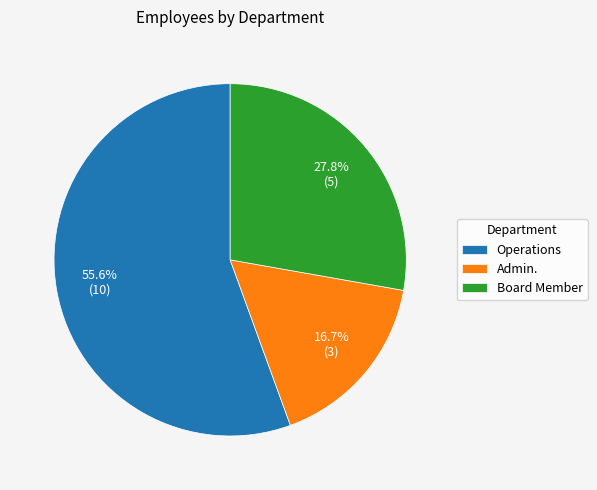

To the nearest percent, what portion does Operations represent?

56%